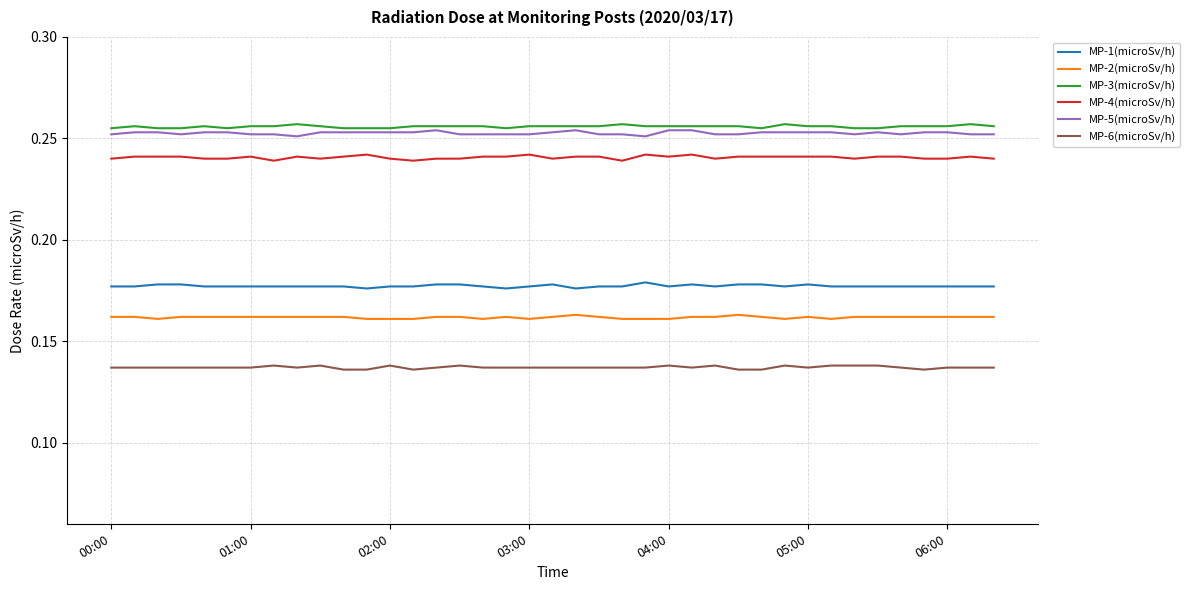

True or false: MP-3(microSv/h) and MP-1(microSv/h) cross at least once.

False